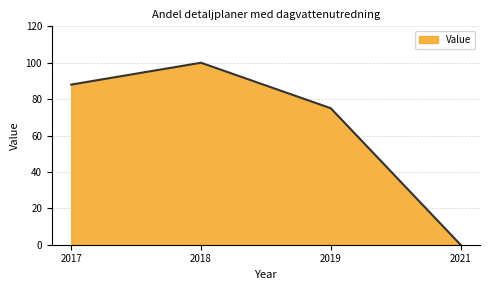

What is the difference between the values at 2017 and 2021?

88